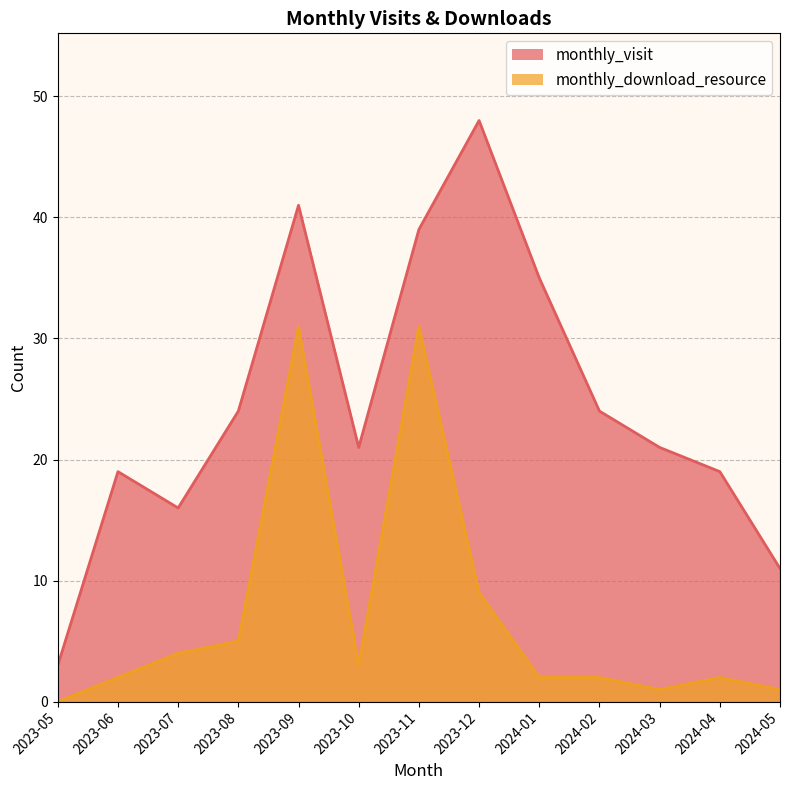

At which category is the sum across all series the highest?

2023-09